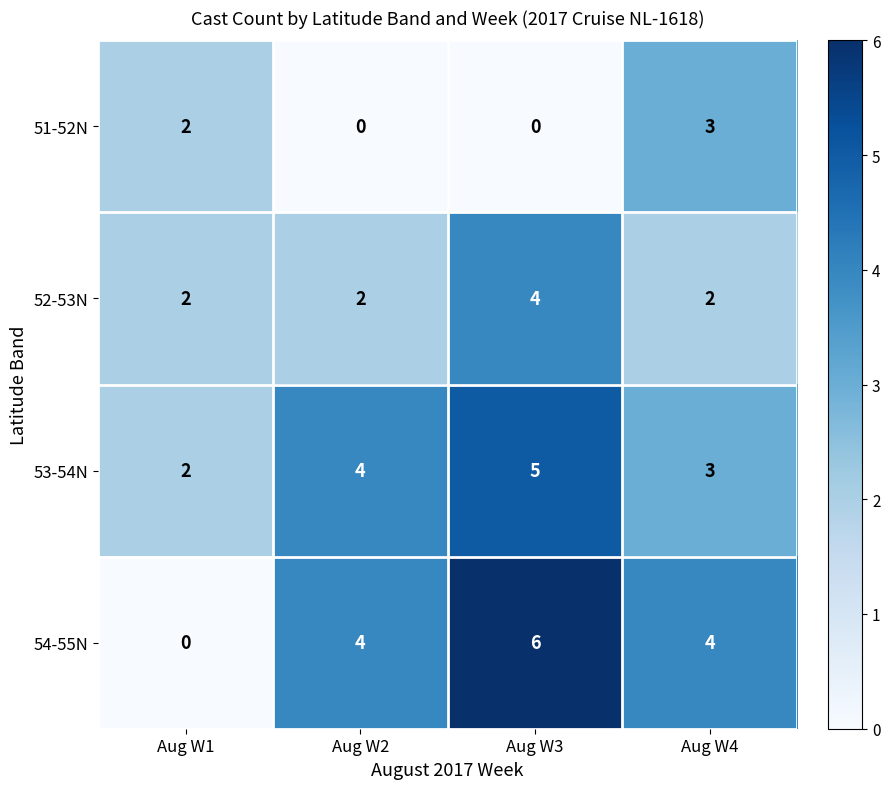

What is the highest value of the 51-52N series?

3